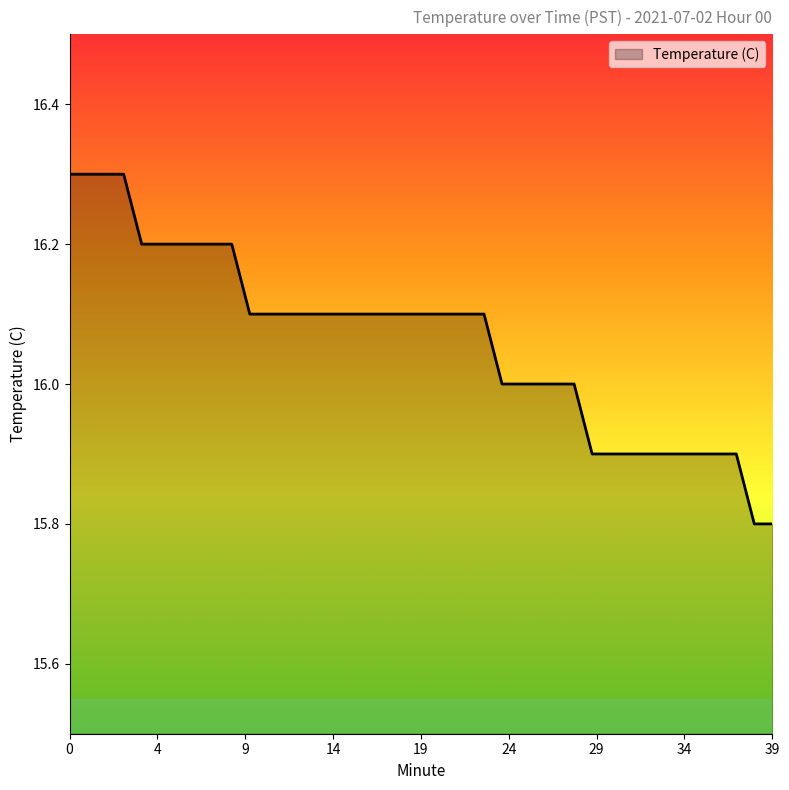

Reading left to right, list all the values displayed in this chart.

16.3	16.3	16.3	16.3	16.2	16.2	16.2	16.2	16.2	16.2	16.1	16.1	16.1	16.1	16.1	16.1	16.1	16.1	16.1	16.1	16.1	16.1	16.1	16.1	16.0	16.0	16.0	16.0	16.0	15.9	15.9	15.9	15.9	15.9	15.9	15.9	15.9	15.9	15.8	15.8